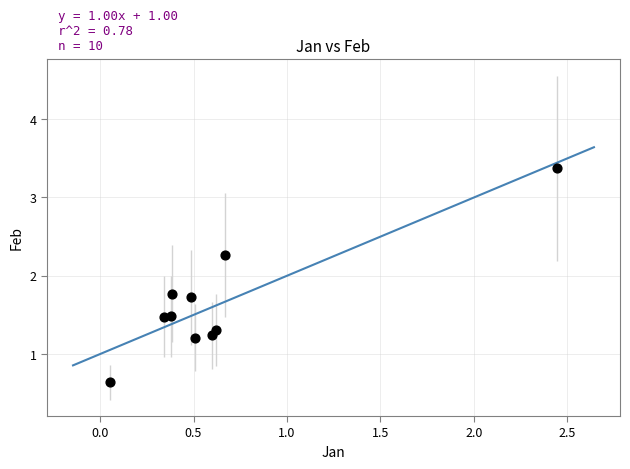

What is the average Y value?

1.6